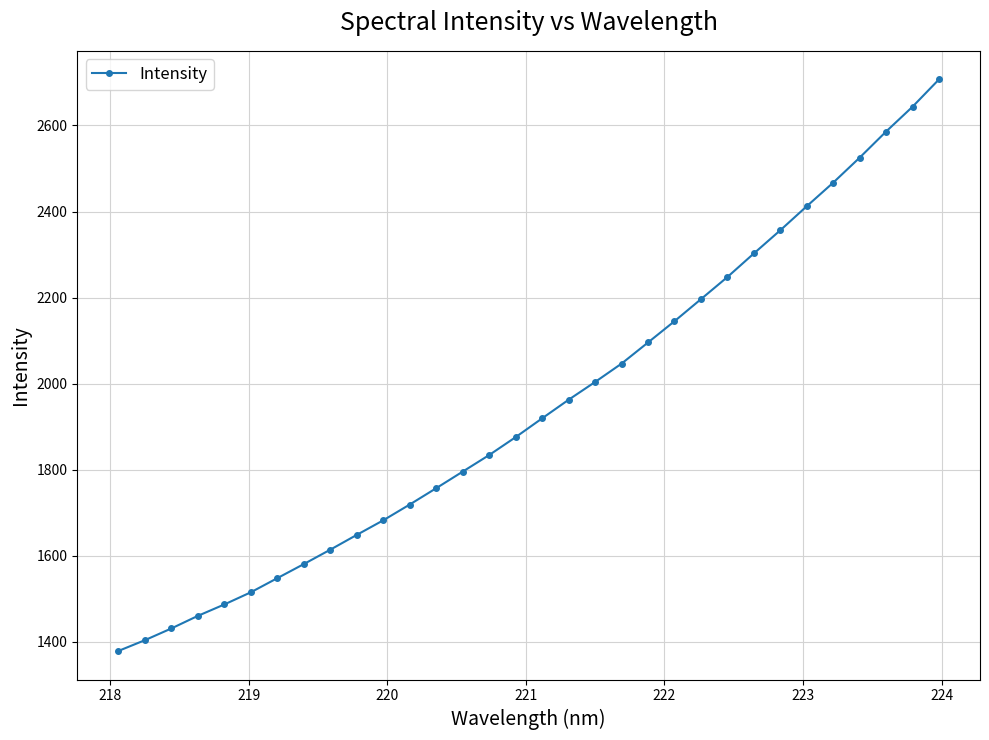

Is this an area chart (filled region under the line)?

No